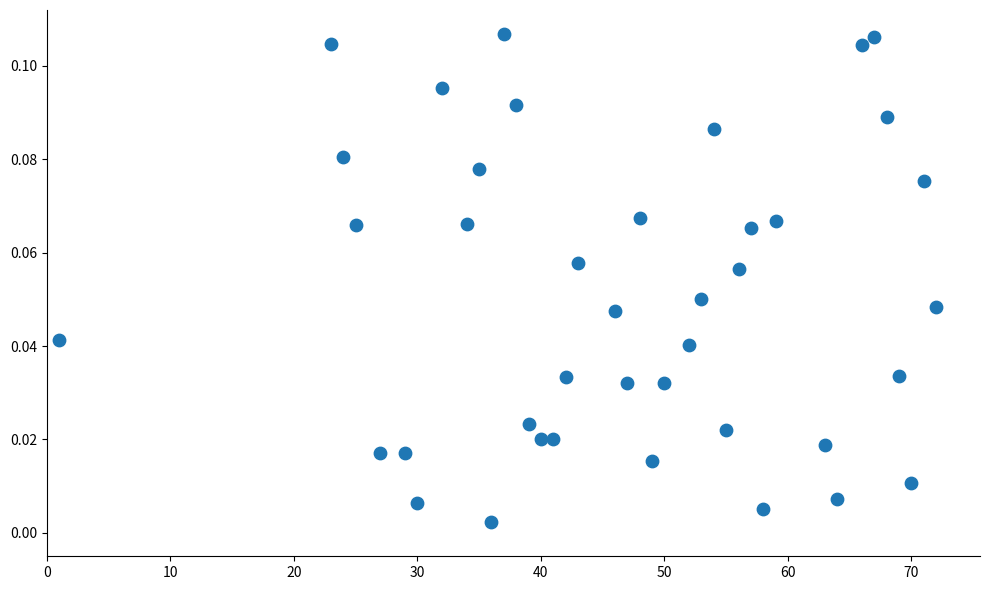

What is the range of X values (max minus min)?

71.0